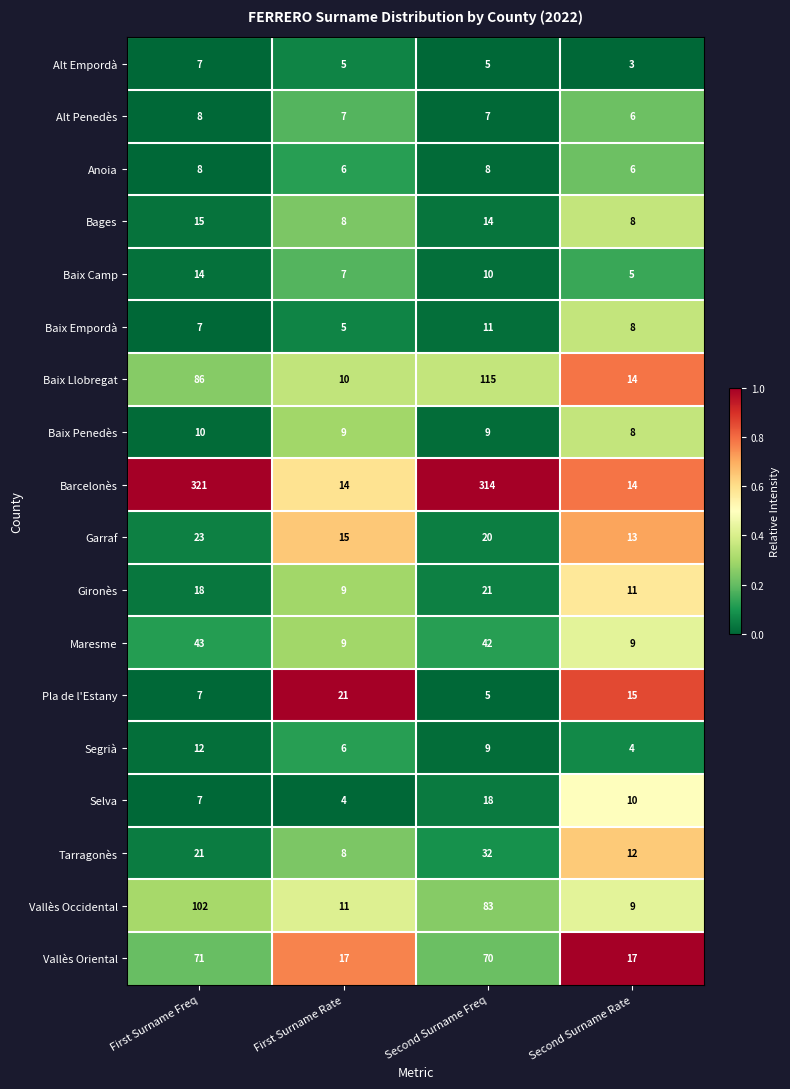

Rank the categories by Garraf value from highest to lowest.

First Surname Freq, Second Surname Freq, First Surname Rate, Second Surname Rate